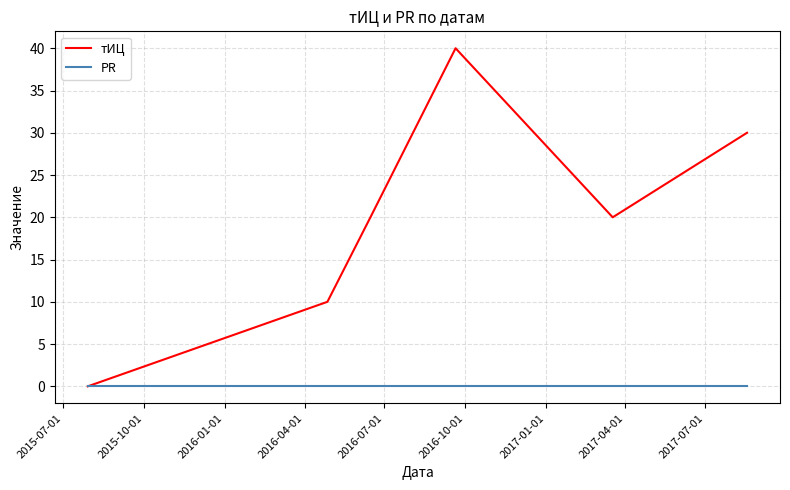

True or false: тИЦ has more than 1 points higher than both neighbors.

False